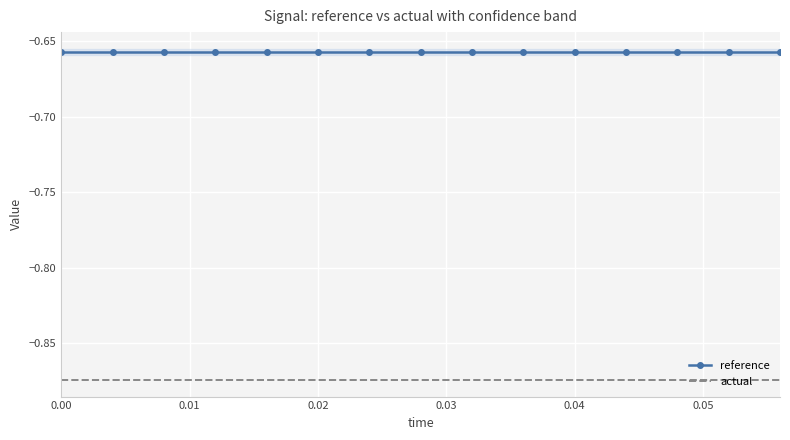

List the series in order of their overall mean, lowest first.

actual, reference